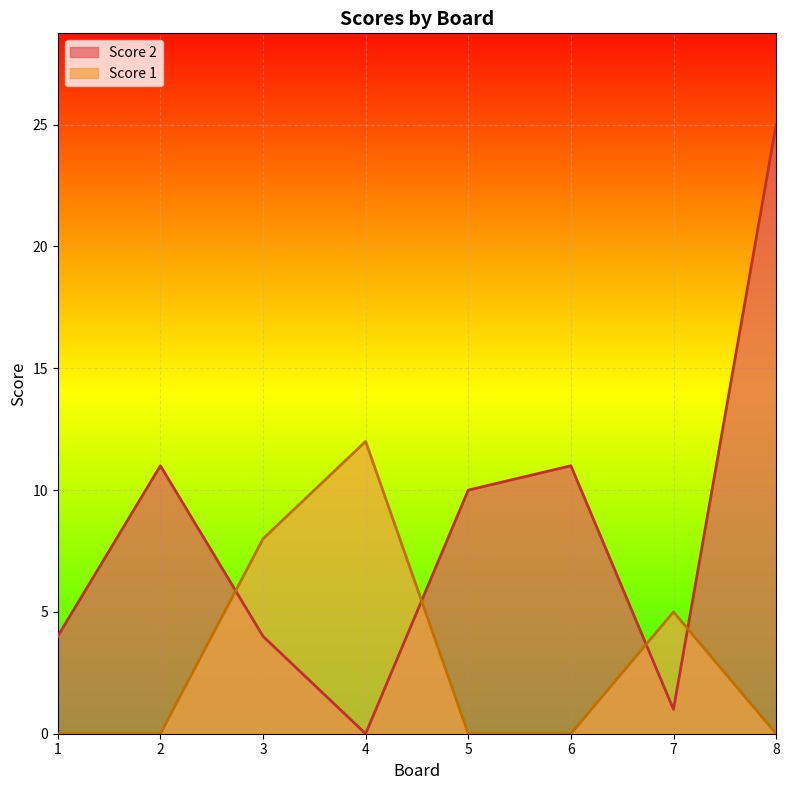

Which series has the widest spread of values?

Score 2